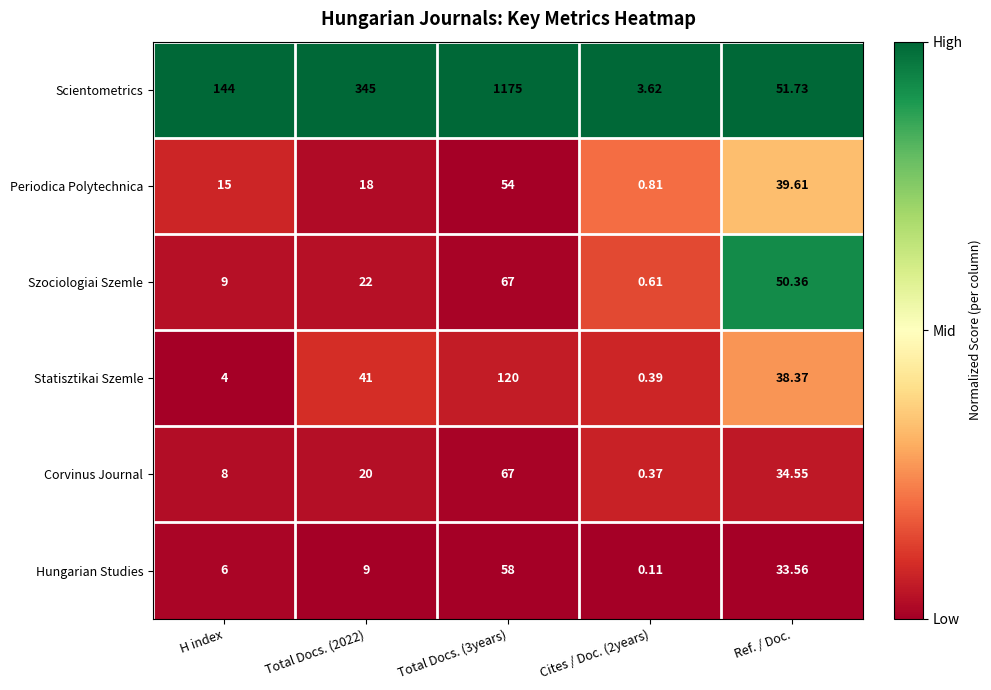

Which series has the widest spread of values?

Scientometrics